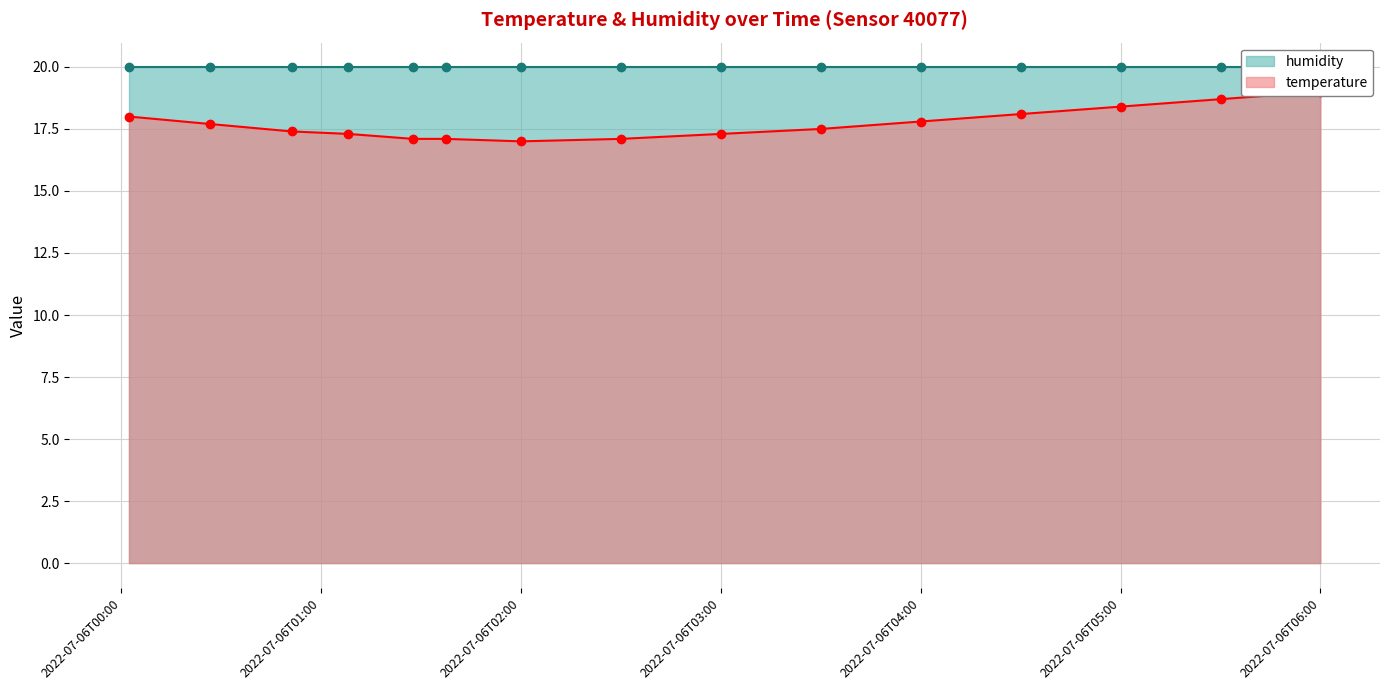

What is the difference between the values at 2022-07-06T04:00:00 and 2022-07-06T01:08:07?

0.5